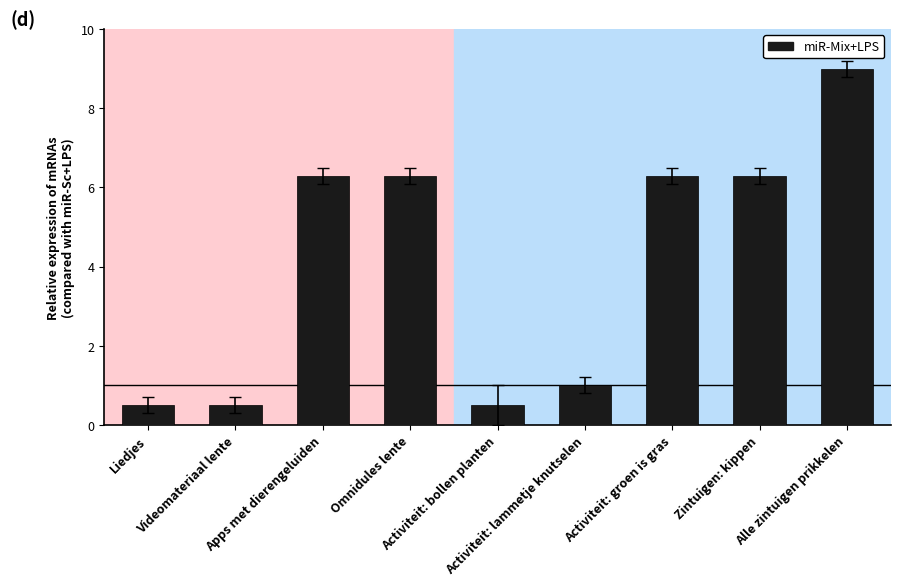

Reading right to left, list all the values displayed in this chart.

9.0	6.3	6.3	1.0	0.5	6.3	6.3	0.5	0.5